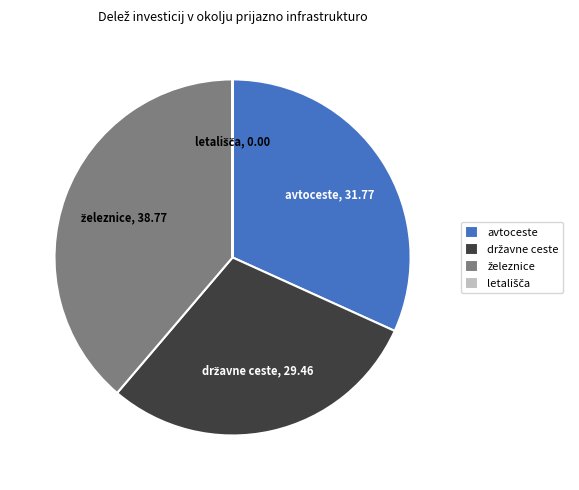

Is there a majority slice in this chart?

No